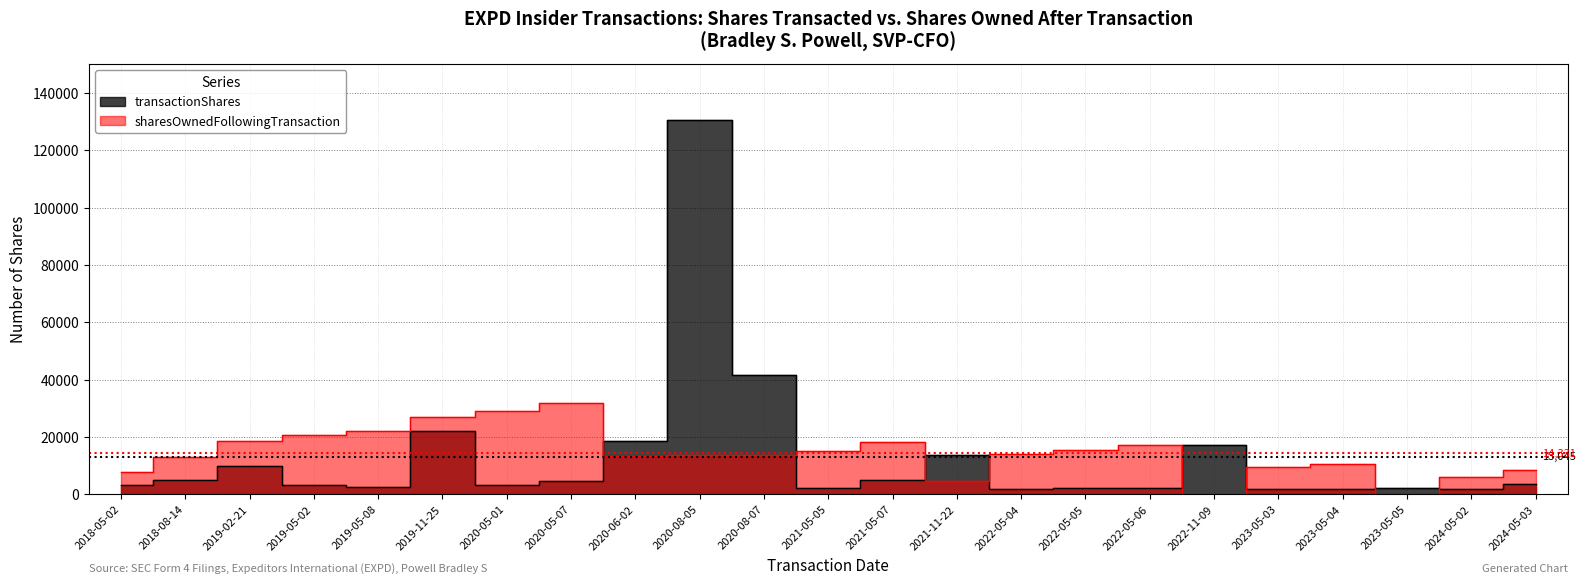

What is the minimum value for transactionShares?

1729